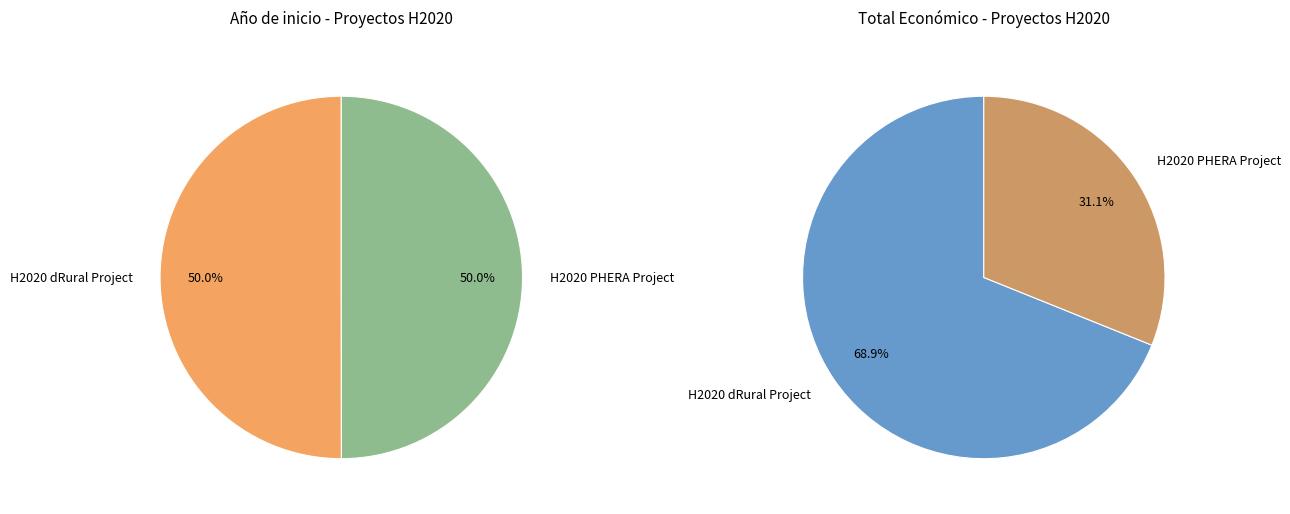

What is the total percentage of H2020 PHERA Project and H2020 dRural Project?

100.0%